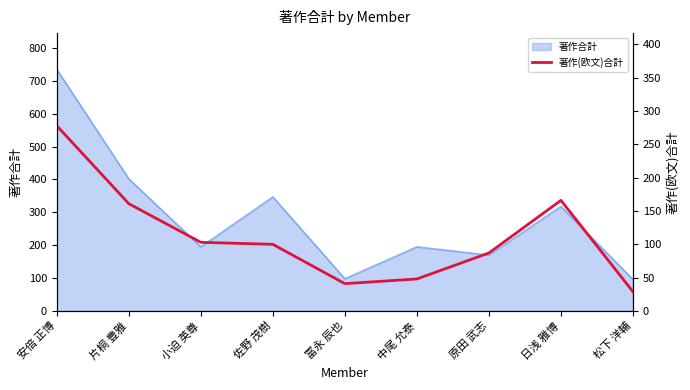

What is the label of the 6th point from the right?

佐野 茂樹